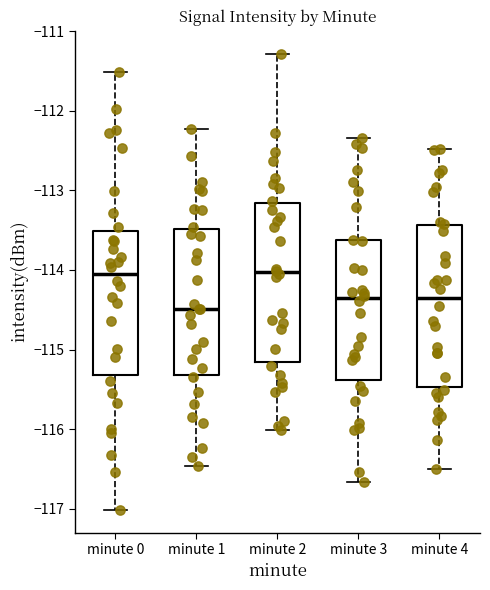

Reading left to right, read every box against the y-axis: the position of its median line, the range the box covers, and the ends of its whiskers. The values are not printed on the chart, so give them approximately, as read against the axis.

minute 0: median -114.0, box -115.3 to -113.5, whiskers -117.0 to -111.5
minute 1: median -114.5, box -115.3 to -113.5, whiskers -116.5 to -112.2
minute 2: median -114.0, box -115.2 to -113.2, whiskers -116.0 to -111.3
minute 3: median -114.4, box -115.4 to -113.6, whiskers -116.7 to -112.3
minute 4: median -114.4, box -115.5 to -113.4, whiskers -116.5 to -112.5